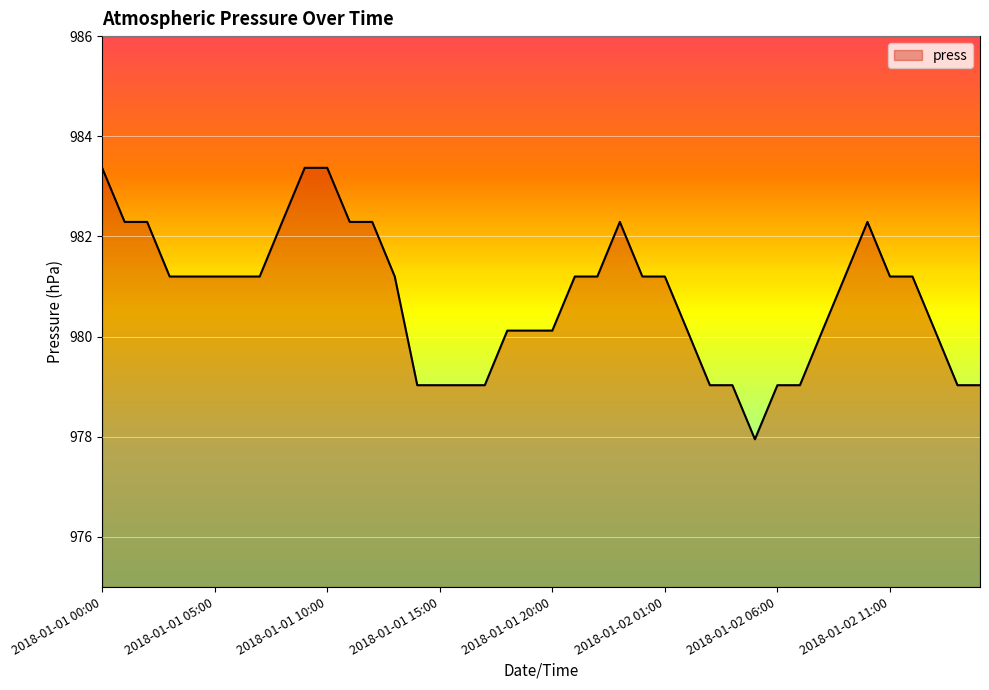

Does the chart have visible grid lines?

Yes